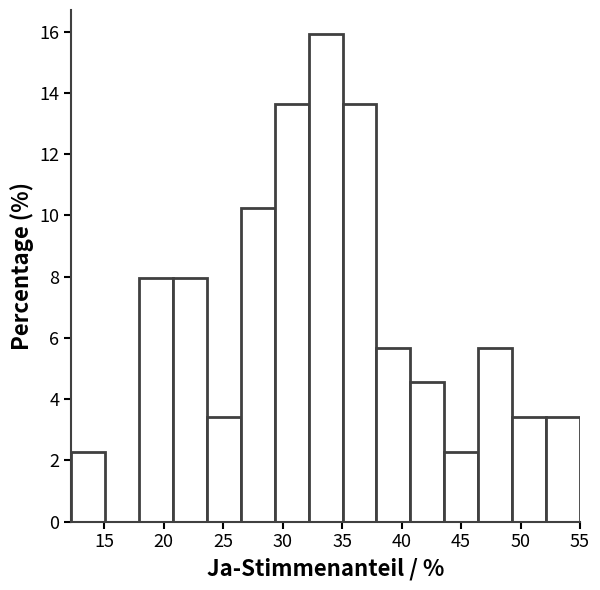

Reading left to right, list every bar in this chart as the range it spans on the x-axis followed by its height. Neither the bar edges nor the heights are printed on the chart, so give them approximately, as read against the axes.

12.0 to 15.0: 2.2
15.0 to 18.0: 0
18.0 to 21.0: 8.0
21.0 to 23.5: 8.0
23.5 to 26.5: 3.4
26.5 to 29.5: 10.2
29.5 to 32.0: 13.6
32.0 to 35.0: 16.0
35.0 to 38.0: 13.6
38.0 to 40.5: 5.6
40.5 to 43.5: 4.6
43.5 to 46.5: 2.2
46.5 to 49.5: 5.6
49.5 to 52.0: 3.4
52.0 to 55.0: 3.4